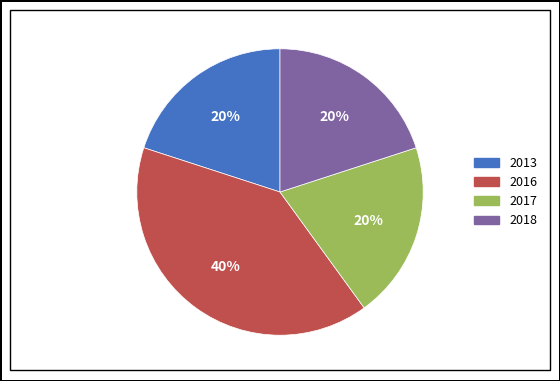

Is there a majority slice in this chart?

No